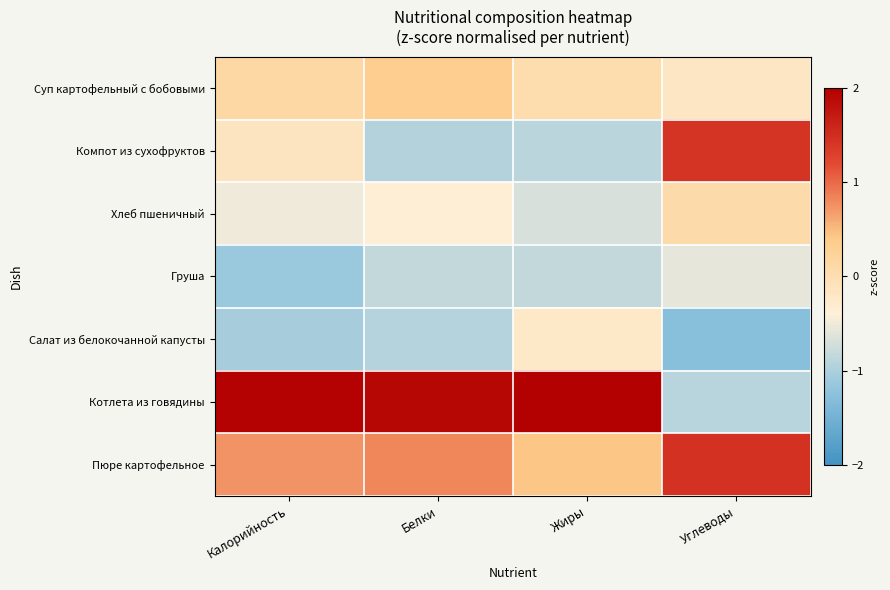

Reading left to right, list all the values displayed in this chart.

Суп картофельный с бобовыми: Калорийность=0.1	Белки=0.3	Жиры=0.0	Углеводы=-0.2
Компот из сухофруктов: Калорийность=-0.2	Белки=-0.9	Жиры=-0.9	Углеводы=1.4
Хлеб пшеничный: Калорийность=-0.5	Белки=-0.4	Жиры=-0.7	Углеводы=0.1
Груша: Калорийность=-1.1	Белки=-0.8	Жиры=-0.8	Углеводы=-0.6
Салат из белокочанной капусты: Калорийность=-1.0	Белки=-0.9	Жиры=-0.2	Углеводы=-1.3
Котлета из говядины: Калорийность=2.0	Белки=1.9	Жиры=2.2	Углеводы=-0.9
Пюре картофельное: Калорийность=0.7	Белки=0.8	Жиры=0.4	Углеводы=1.5